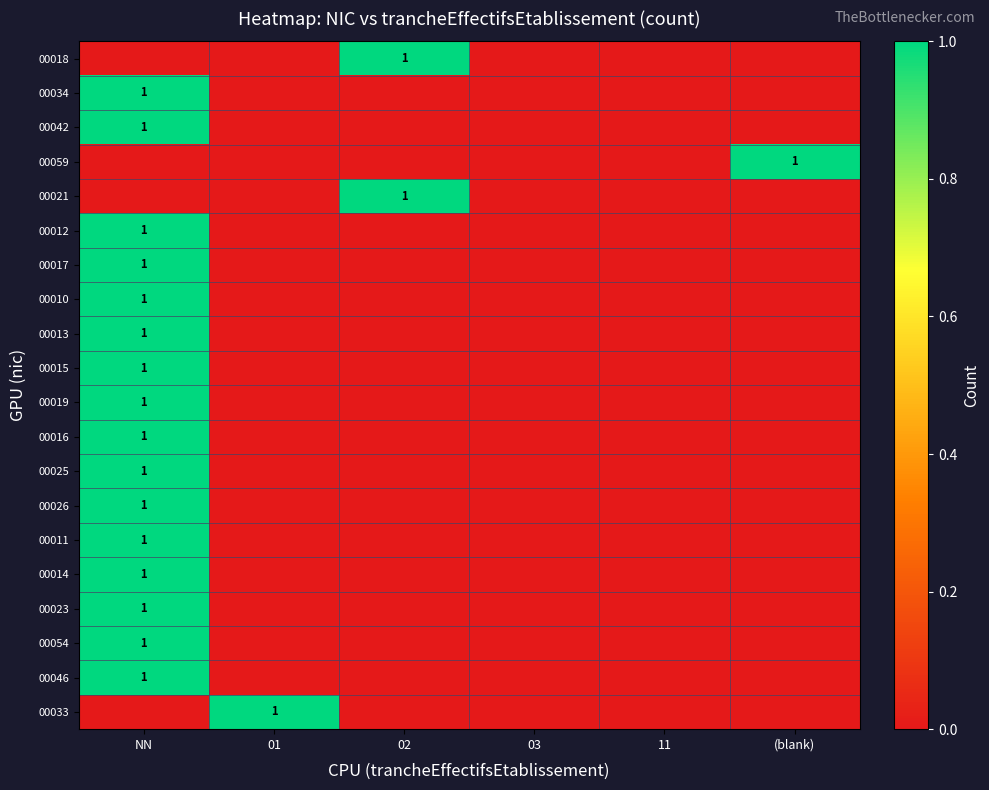

The 00025 series shows 0 at 11. True or false?

True